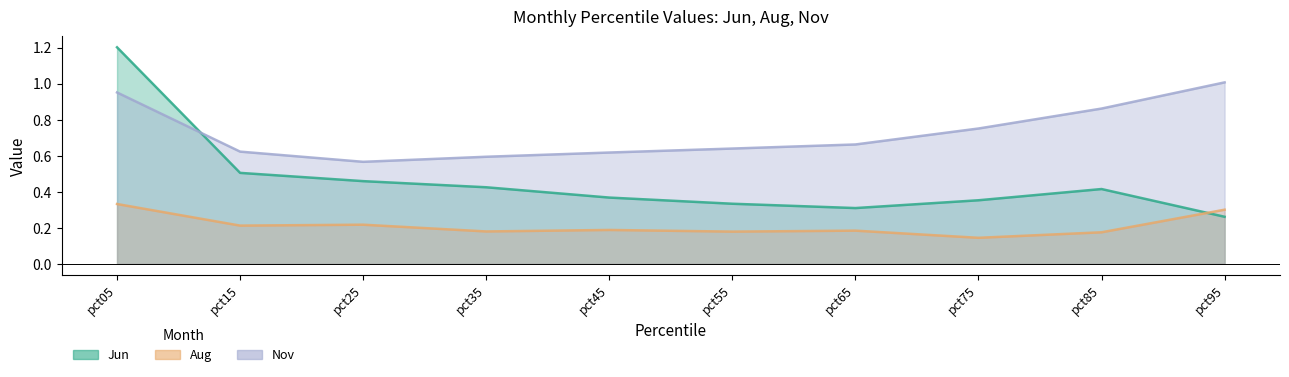

At pct45, list the series in order from smallest to largest.

Aug, Jun, Nov